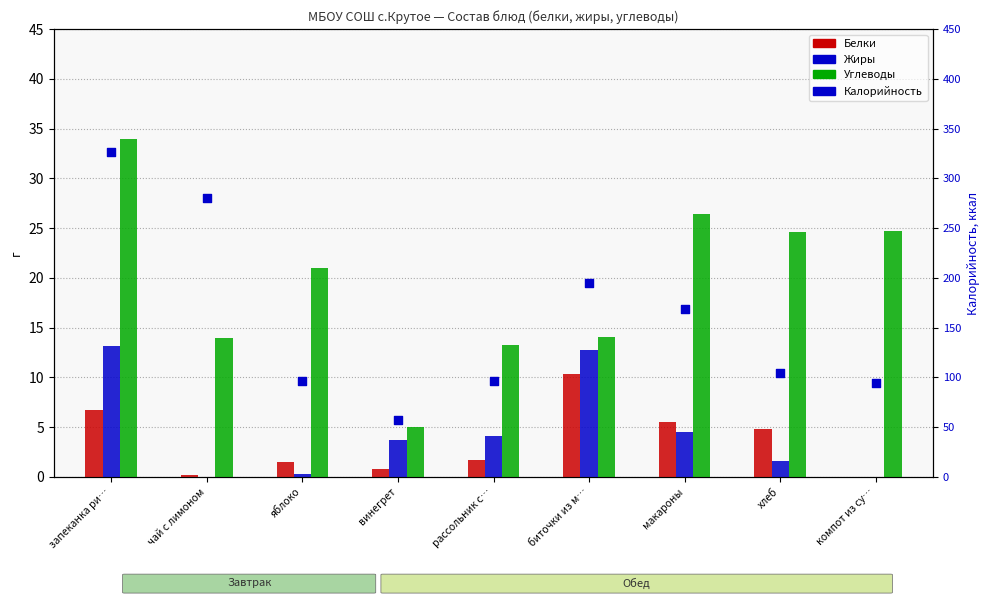

Which series reaches the minimum Y coordinate?

Жиры